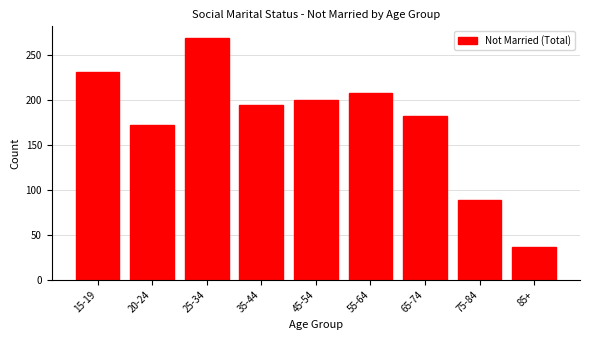

Reading left to right, extract all data points from this chart.

15-19=232	20-24=173	25-34=269	35-44=195	45-54=200	55-64=208	65-74=183	75-84=89	85+=36